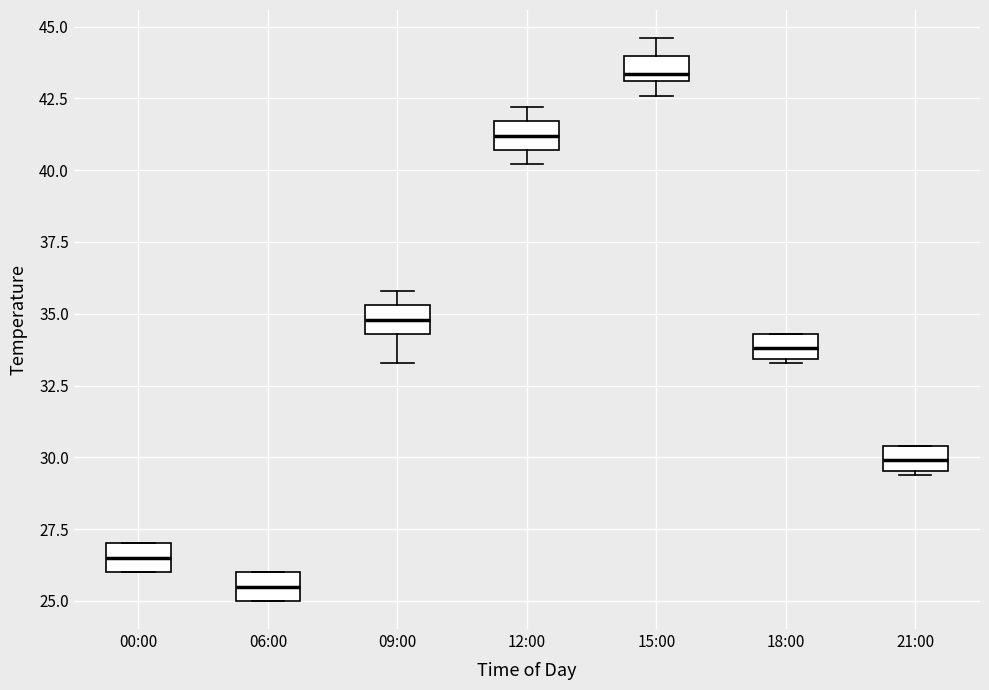

Reading left to right, read every box against the y-axis: the position of its median line, the range the box covers, and the ends of its whiskers. The values are not printed on the chart, so give them approximately, as read against the axis.

00:00: median 26.5, box 26.0 to 27.0, whiskers 26.0 to 27.0
06:00: median 25.5, box 25.0 to 26.0, whiskers 25.0 to 26.0
09:00: median 35.0, box 34.5 to 35.5, whiskers 33.5 to 36.0
12:00: median 41.0, box 40.5 to 41.5, whiskers 40.0 to 42.0
15:00: median 43.5, box 43.0 to 44.0, whiskers 42.5 to 44.5
18:00: median 34.0, box 33.5 to 34.5, whiskers 33.5 to 34.5
21:00: median 30.0, box 29.5 to 30.5, whiskers 29.5 to 30.5